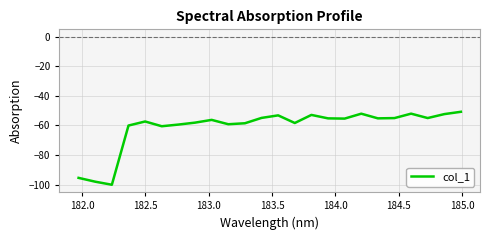

What is the maximum value shown in the chart?

-50.8